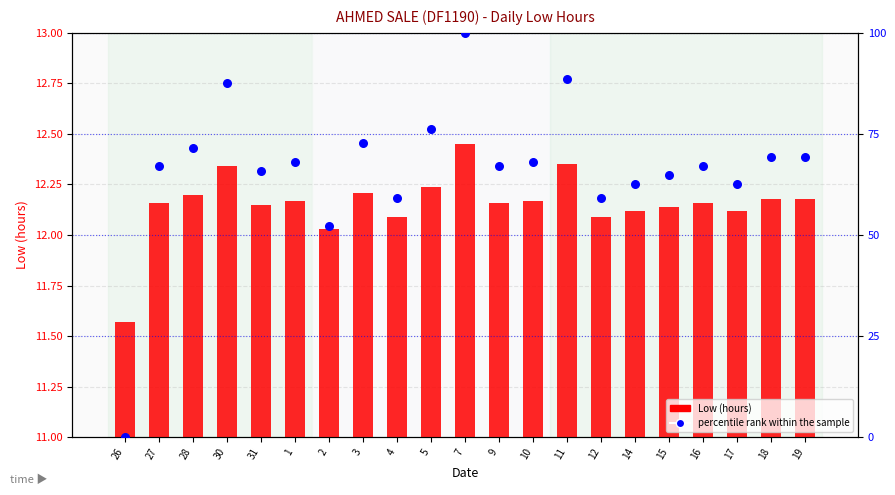

At how many categories does at least one series exceed 60?

17